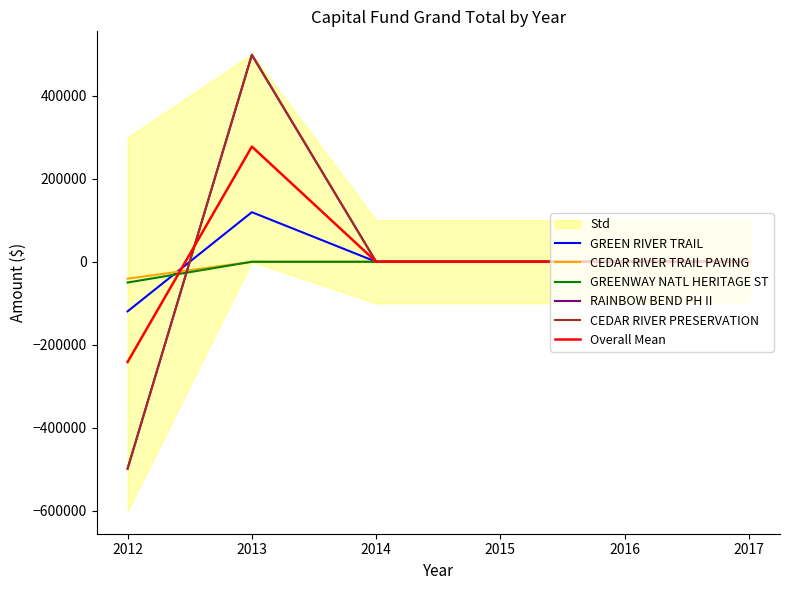

Where do GREENWAY NATL HERITAGE ST and CEDAR RIVER PRESERVATION first cross each other?

2012 and 2013